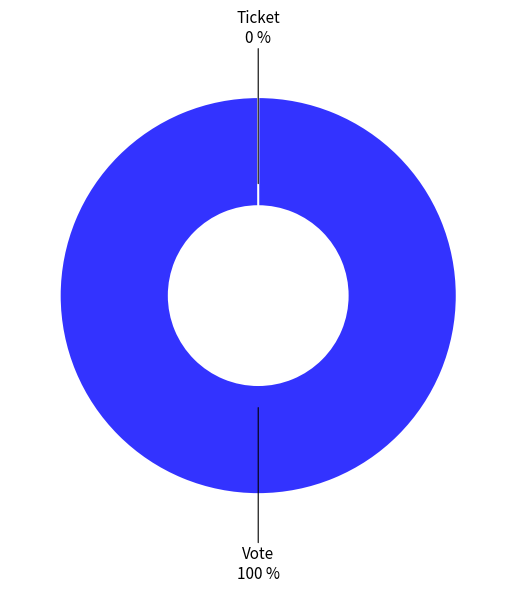

How many segments does this pie chart have?

2